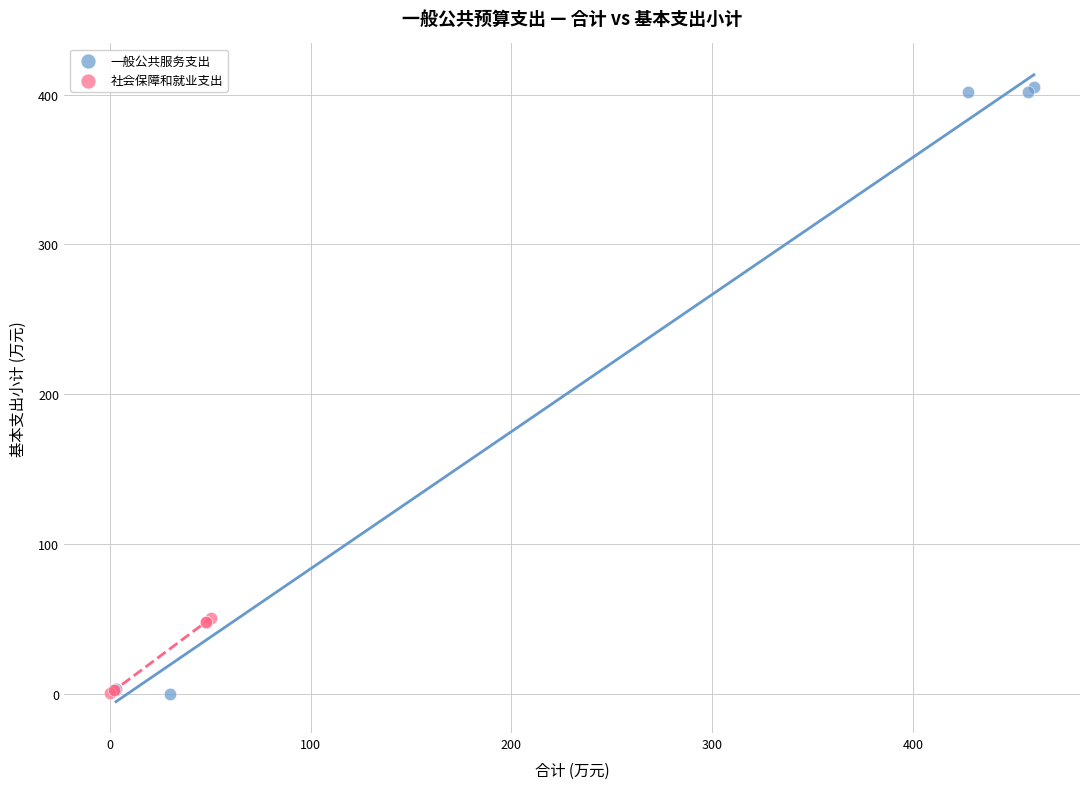

Which series has the largest Y range (max minus min)?

一般公共服务支出